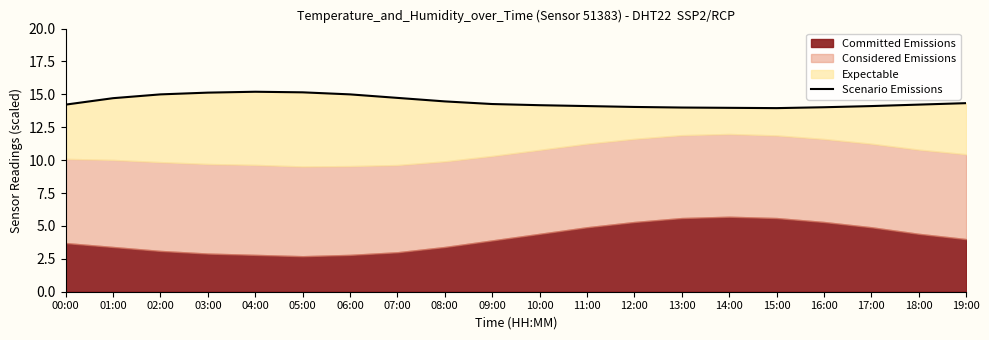

How many points are higher than both their immediate neighbors (excluding endpoints)?

1